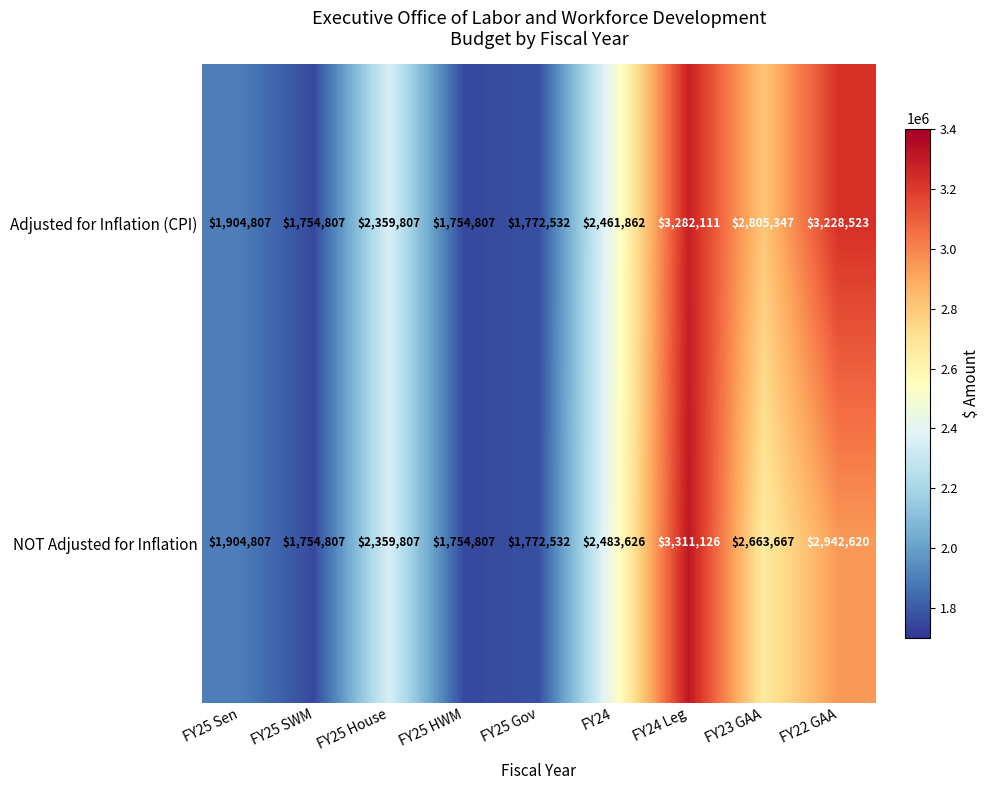

What is the minimum value shown in the chart?

1754807